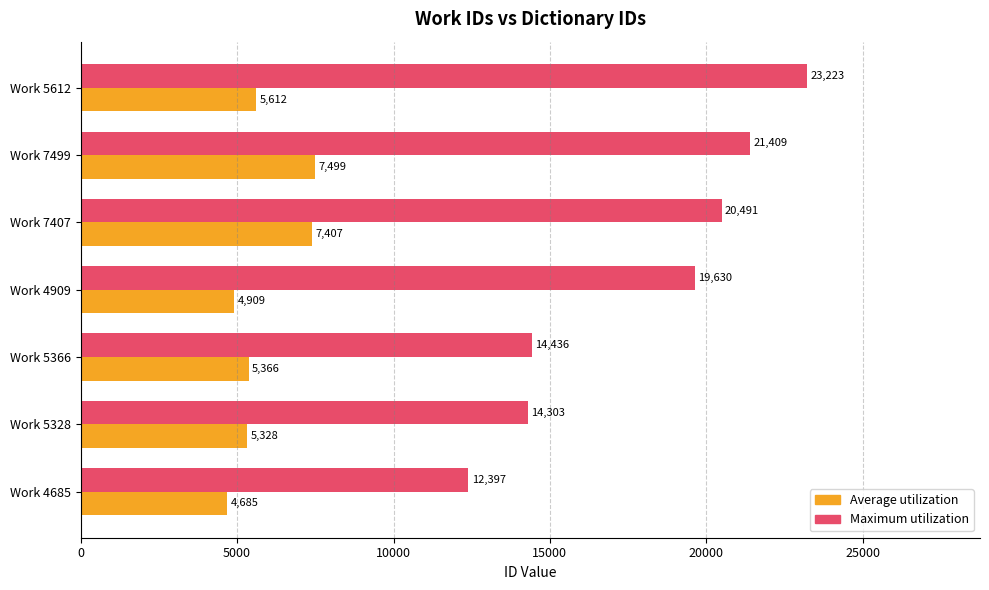

Rank the series by their maximum value, from highest to lowest.

Maximum utilization, Average utilization